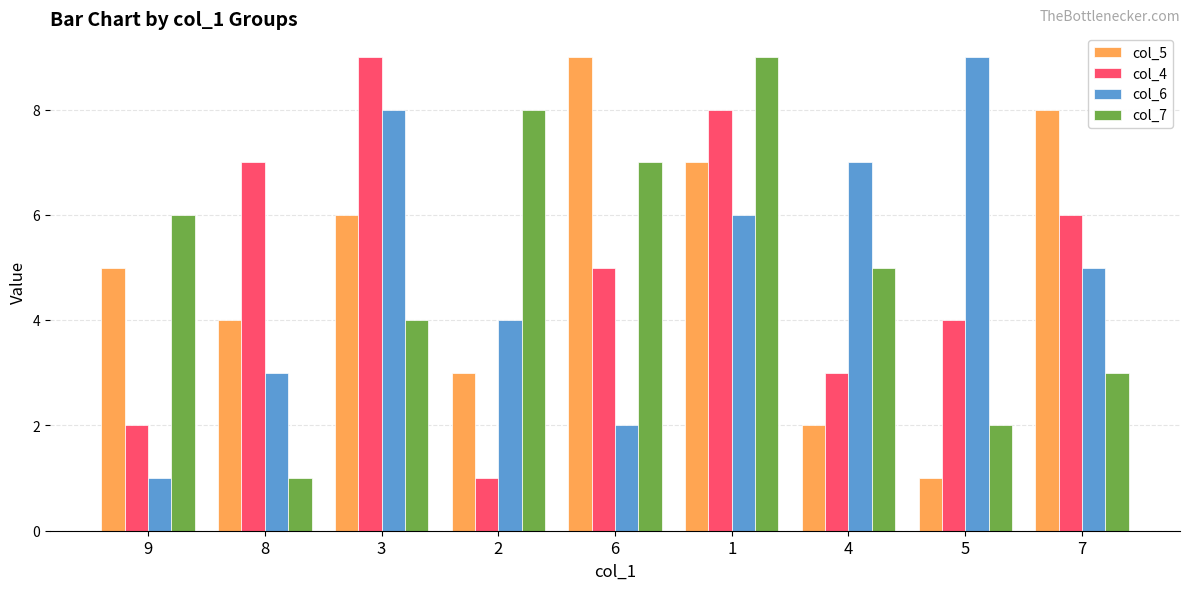

What is the difference between the maximum and second lowest values in the col_6 series?

7